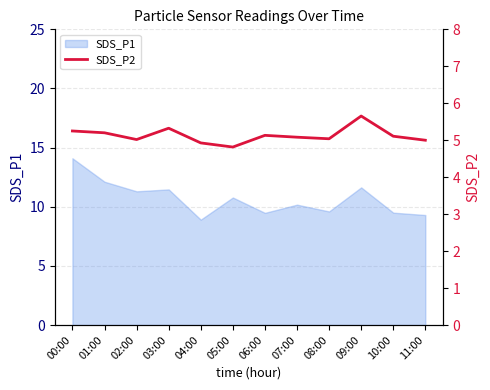

True or false: the data shows 3.5 at 02:00.

False